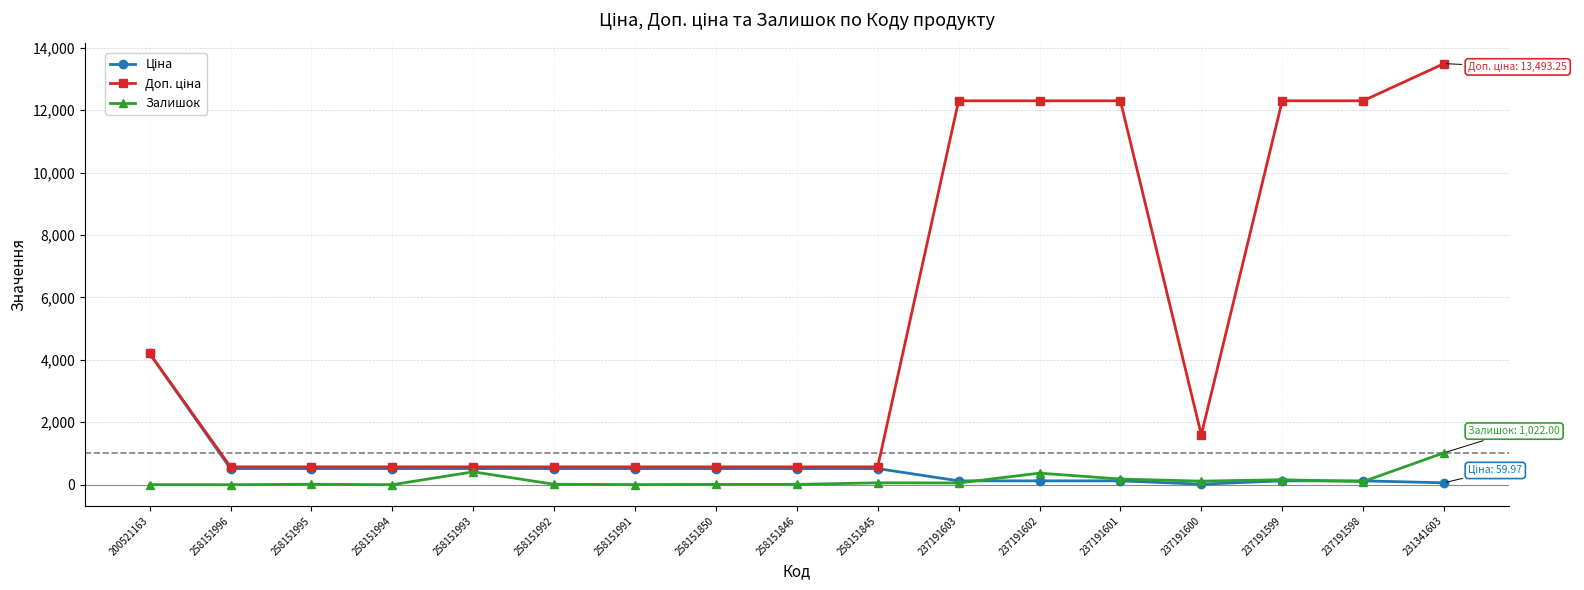

What is the average value of the Залишок series?

148.3